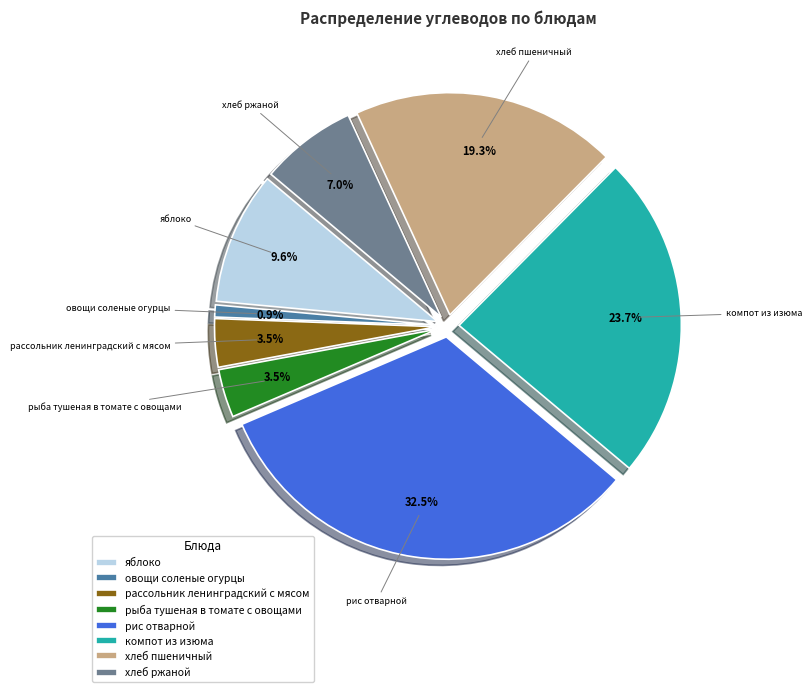

To the nearest percent, what is the difference between the largest and smallest slice percentages?

32%